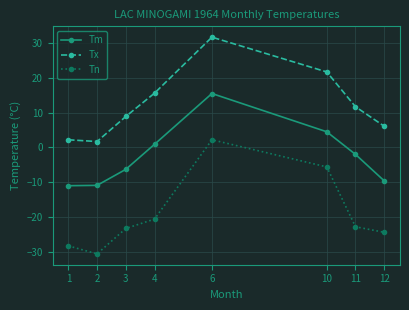

What is the value of the Tm point at the 2nd from the left?

-10.9